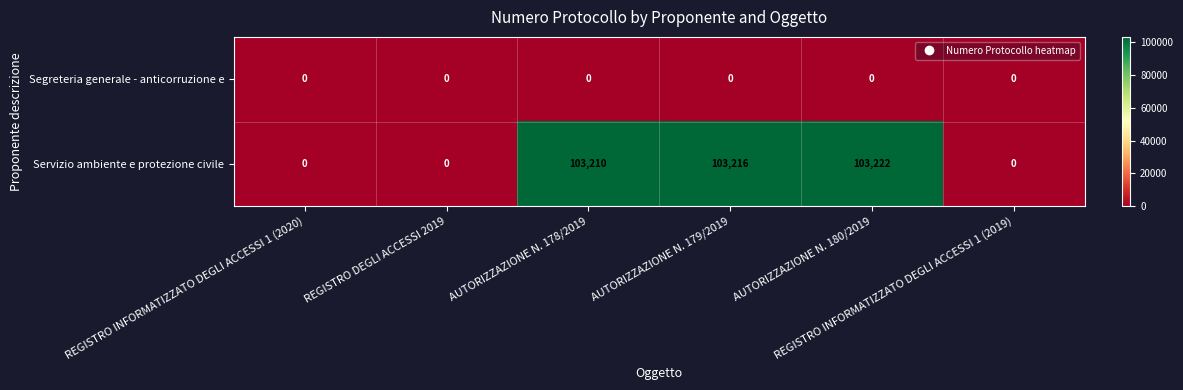

Rank the series by their average value, from highest to lowest.

Servizio ambiente e protezione civile, Segreteria generale - anticorruzione e